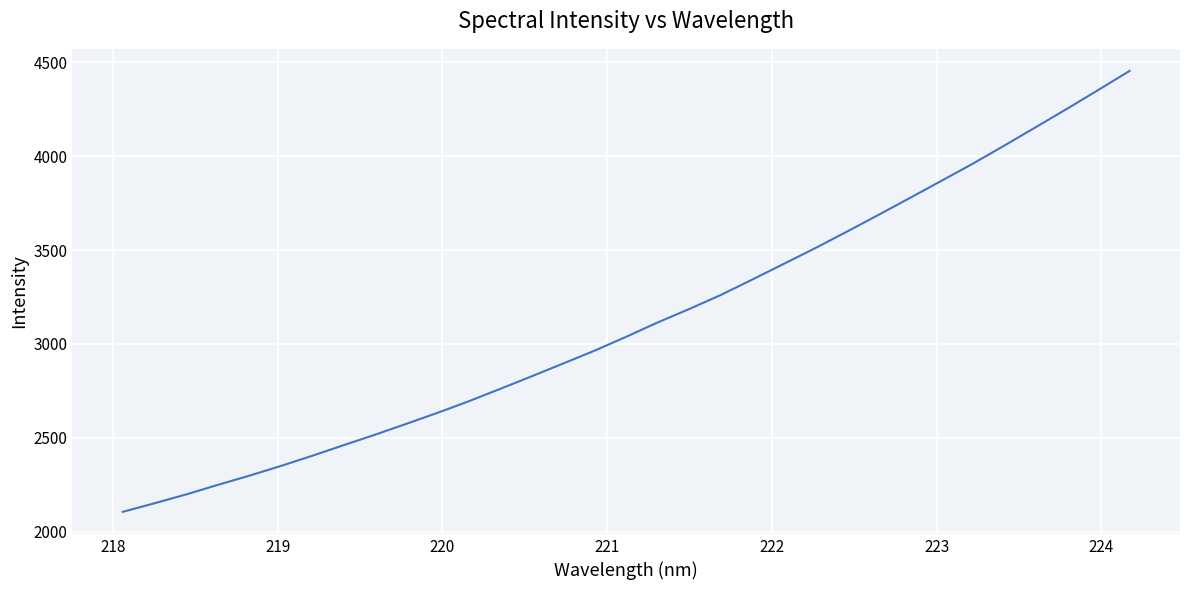

What is the greatest value displayed?

4454.6